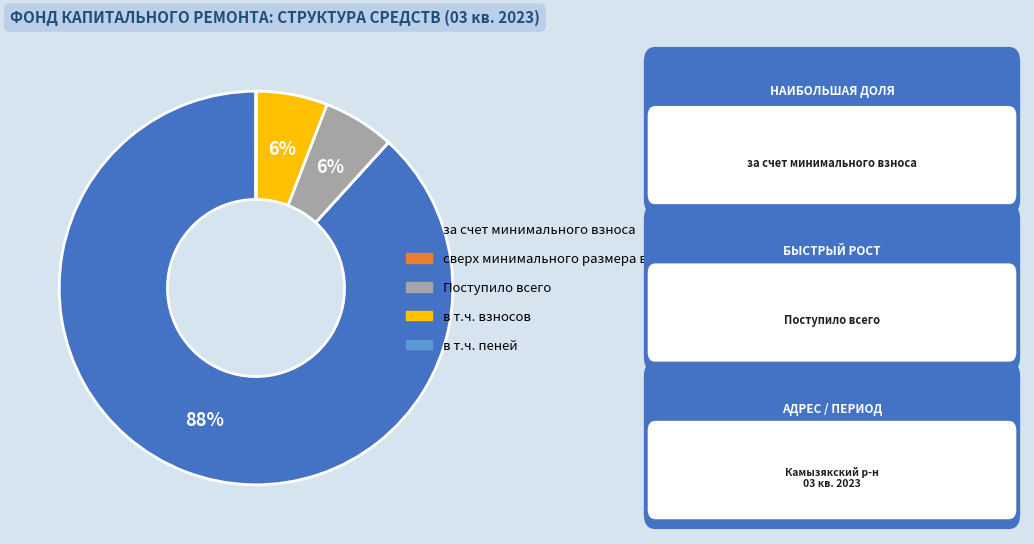

To the nearest percent, what portion does Поступило всего represent?

6%